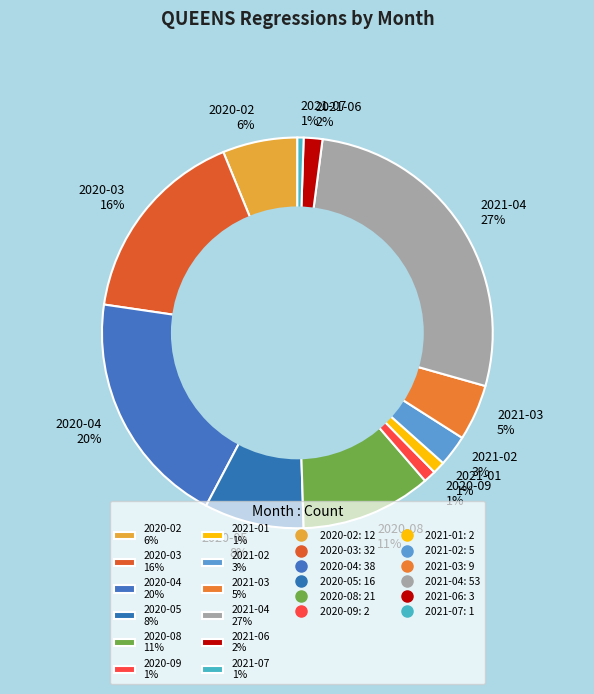

To the nearest percent, what is the average slice percentage?

8%